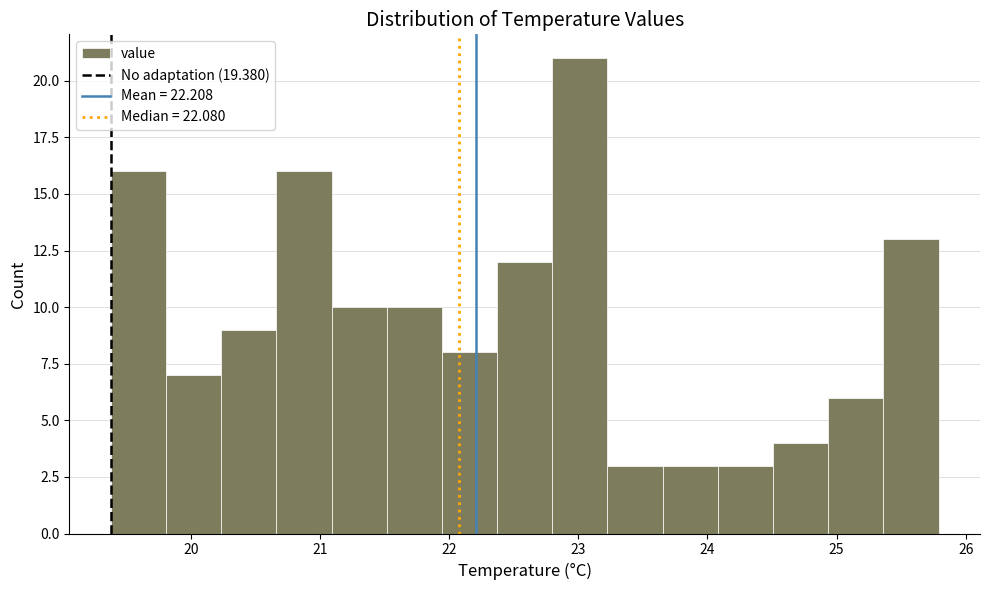

Reading left to right, transcribe this chart: for each bar, give the range it covers on the x-axis and its height. Neither the bar edges nor the heights are printed on the chart, so give them approximately, as read against the axes.

19.4 to 19.8: 16
19.8 to 20.2: 7
20.2 to 20.7: 9
20.7 to 21.1: 16
21.1 to 21.5: 10
21.5 to 21.9: 10
21.9 to 22.4: 8
22.4 to 22.8: 12
22.8 to 23.2: 21
23.2 to 23.7: 3
23.7 to 24.1: 3
24.1 to 24.5: 3
24.5 to 24.9: 4
24.9 to 25.4: 6
25.4 to 25.8: 13